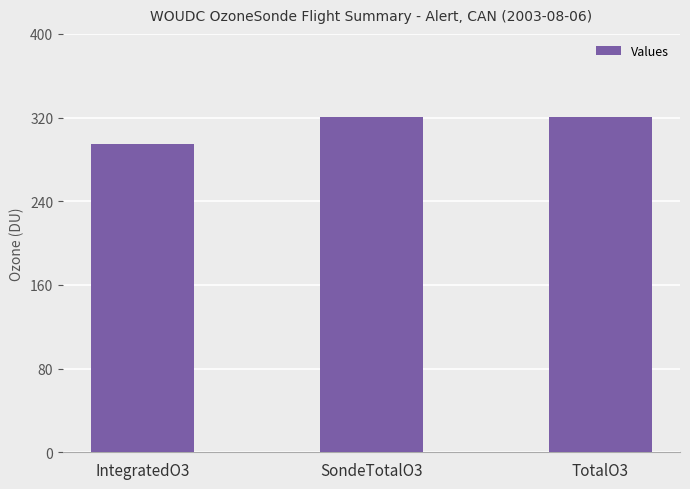

What value does the data have at TotalO3?

321.0